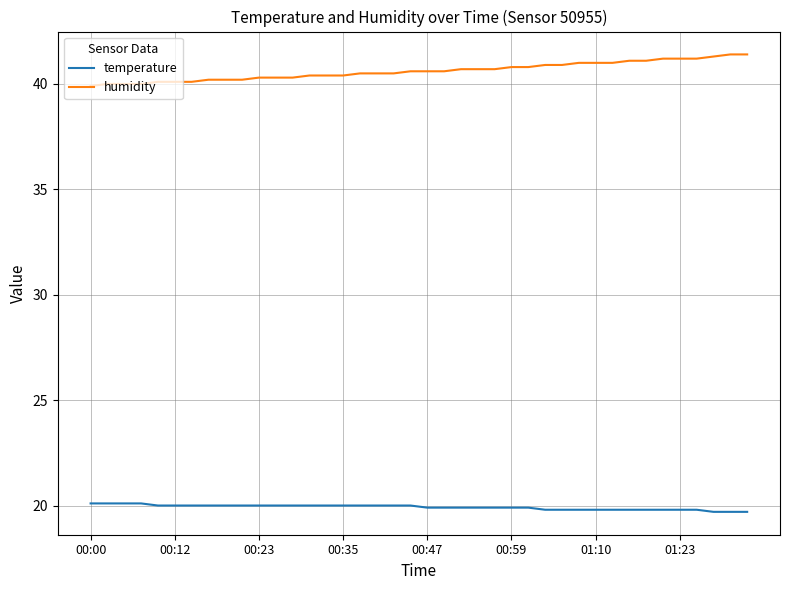

Which series has the largest total across all categories?

humidity